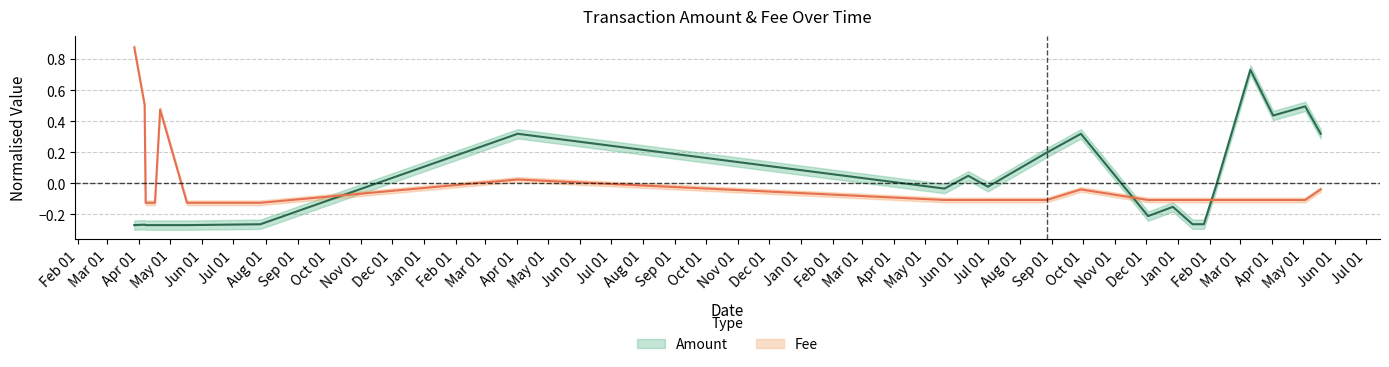

What is the lowest value of the Amount series?

-0.3